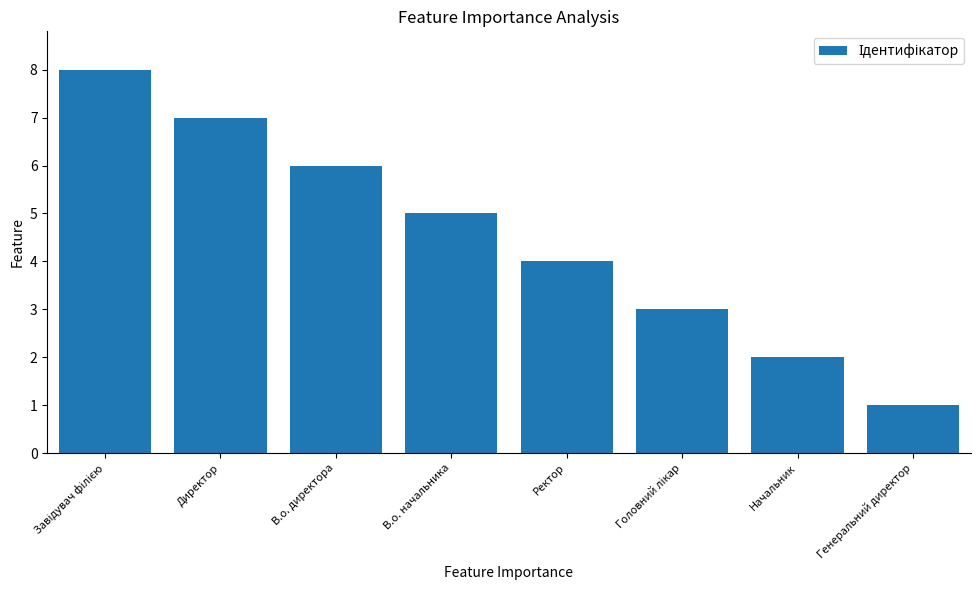

What is the difference between the second highest and second lowest values?

5